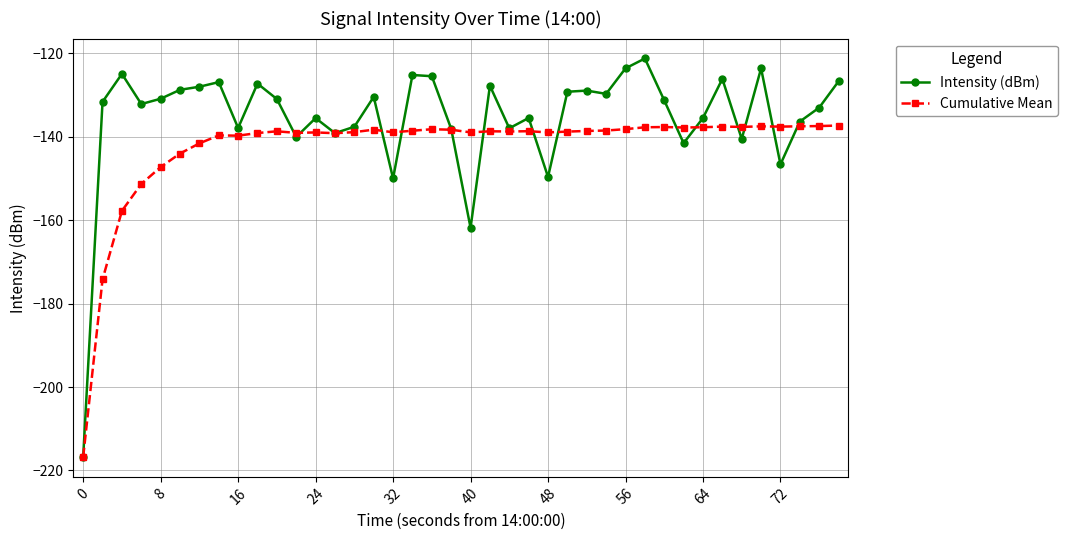

List the series in order of their peak value, highest first.

Intensity (dBm), Cumulative Mean